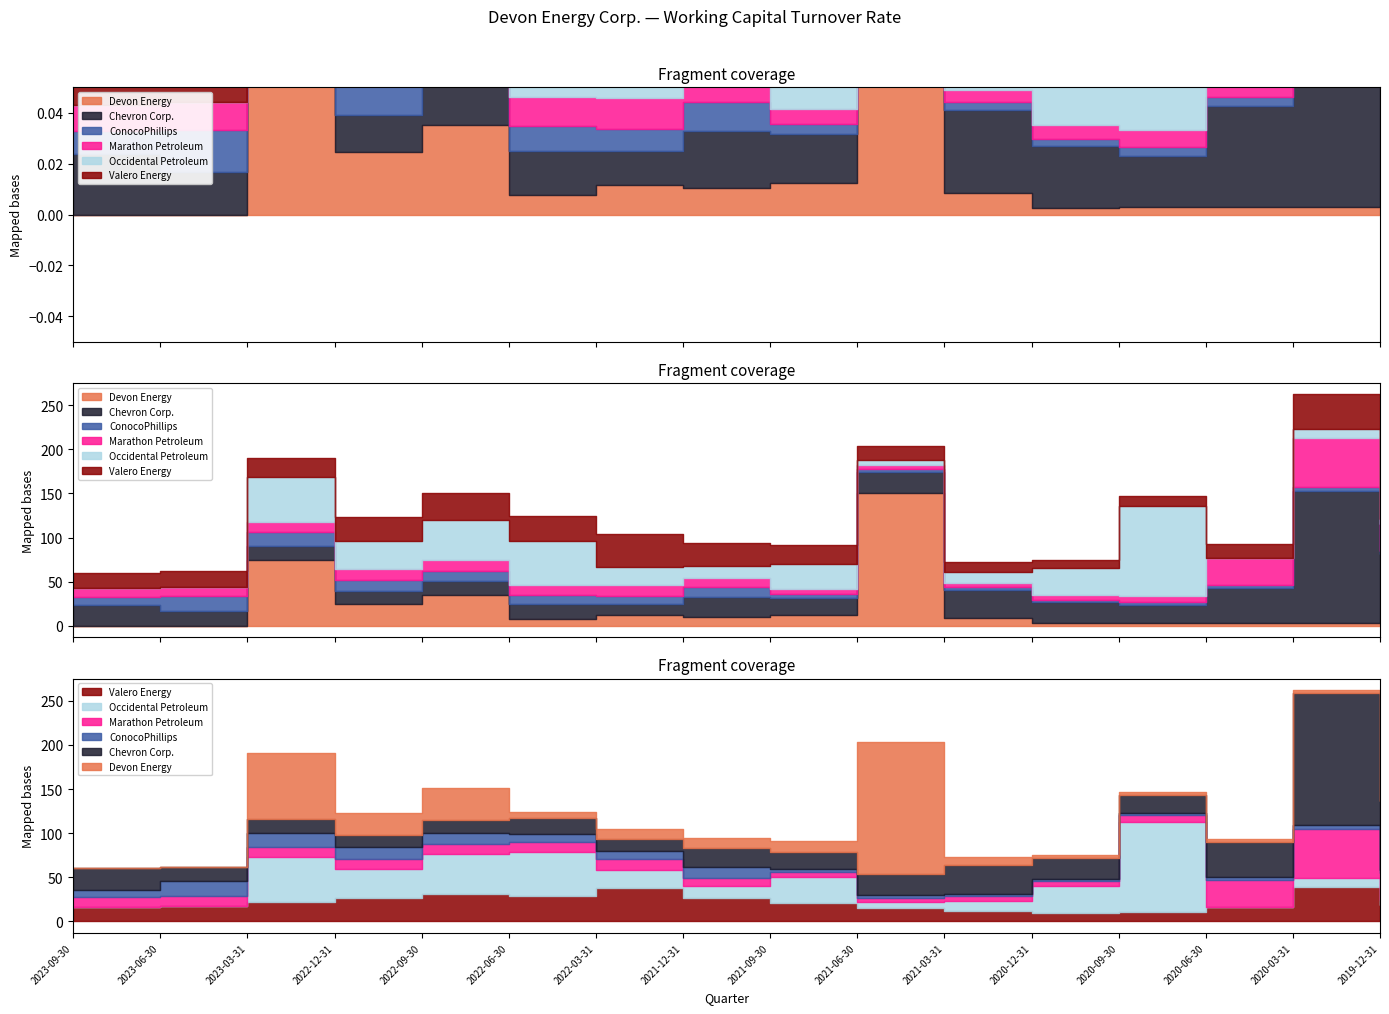

Rank the series at 2021-12-31 from lowest to highest value.

Marathon Petroleum, Devon Energy, ConocoPhillips, Occidental Petroleum, Chevron Corp., Valero Energy